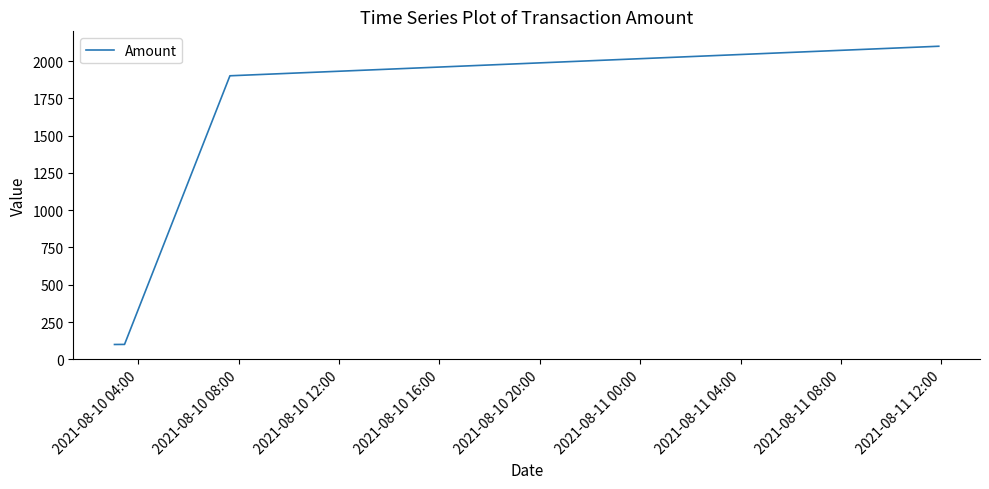

What is the average value?

1050.1